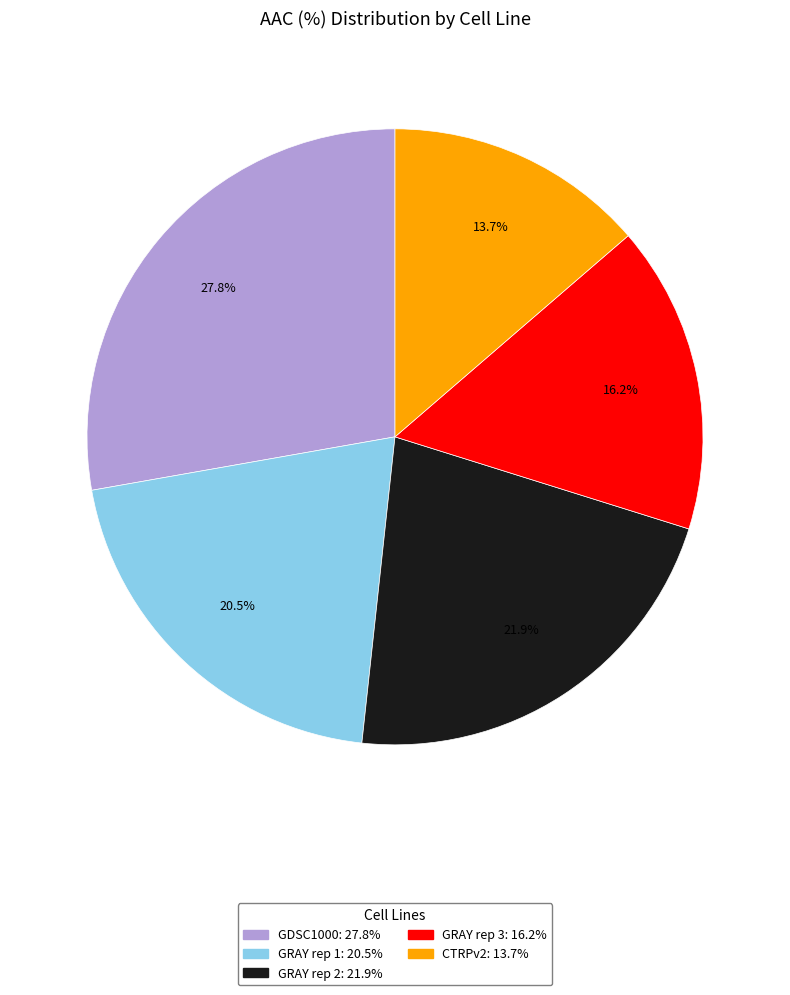

True or false: GRAY rep 1 accounts for 7% of the total.

False